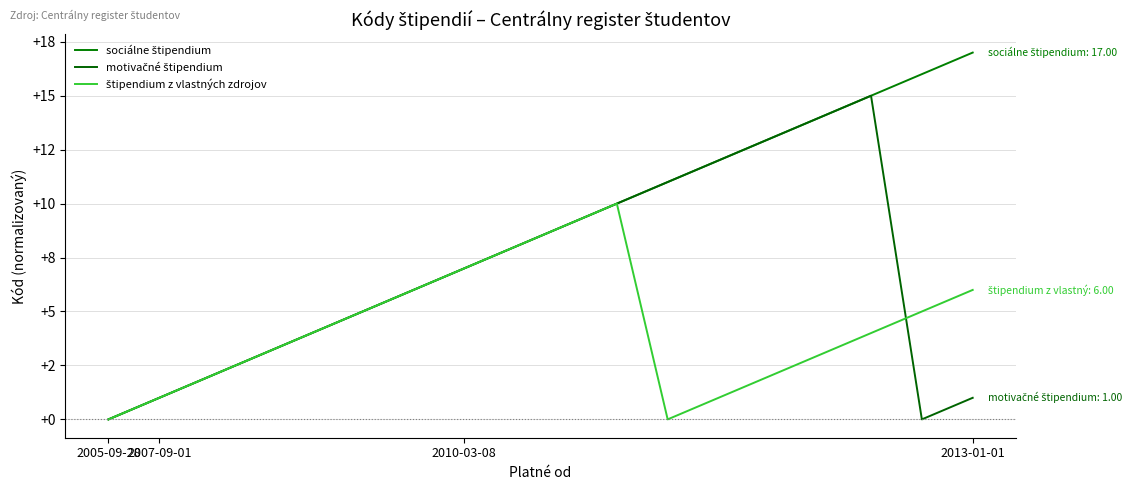

Does the chart have visible grid lines?

Yes